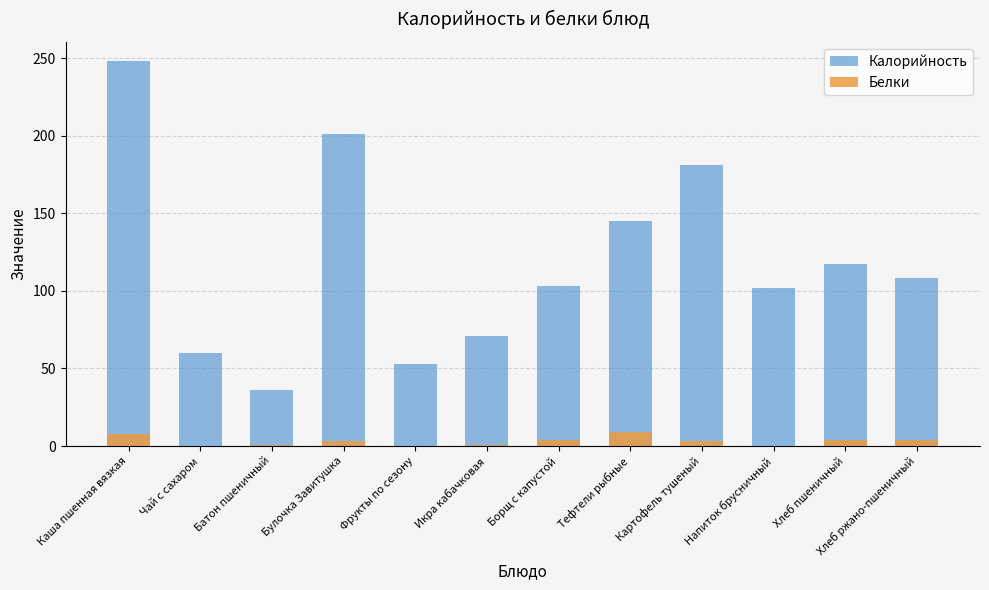

What is the greatest value displayed?

248